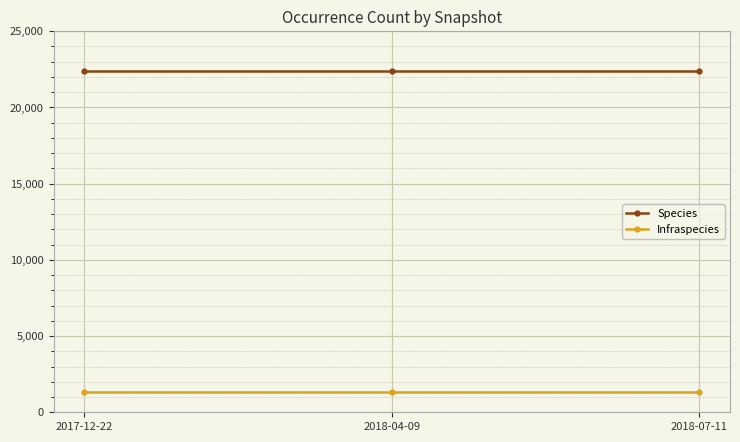

What is the sum of all Infraspecies values?

3927